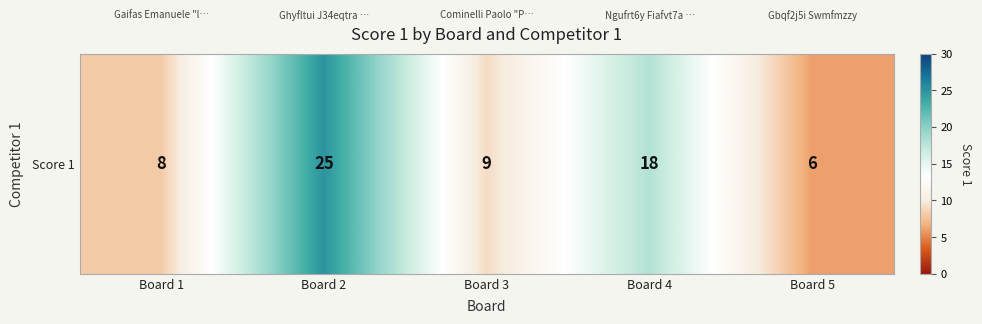

The value at Board 2 is 25. True or false?

True